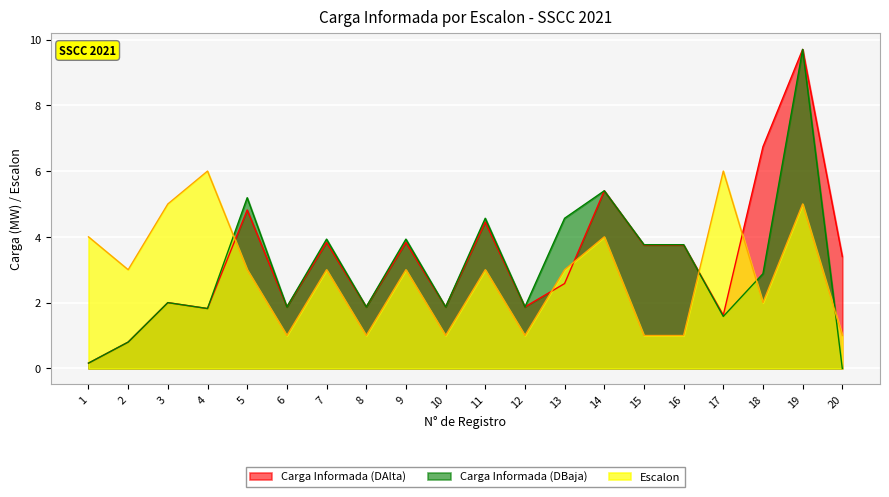

At how many categories does at least one series exceed 6?

2